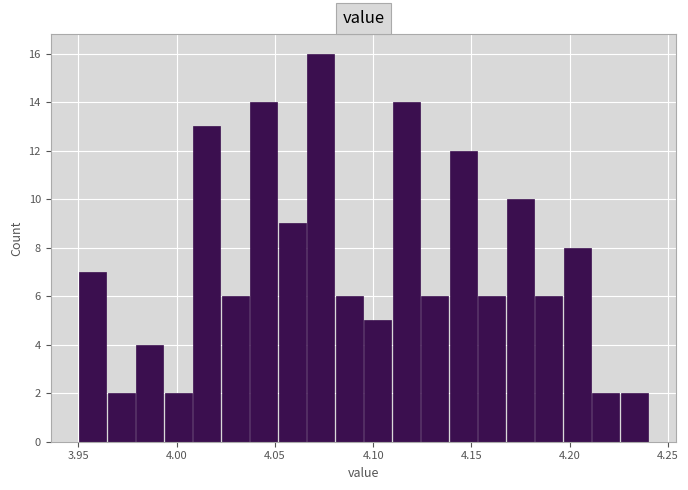

Around what value on the x-axis is the tallest bar? Give the approximate position of its centre, as read against the axis.

4.075